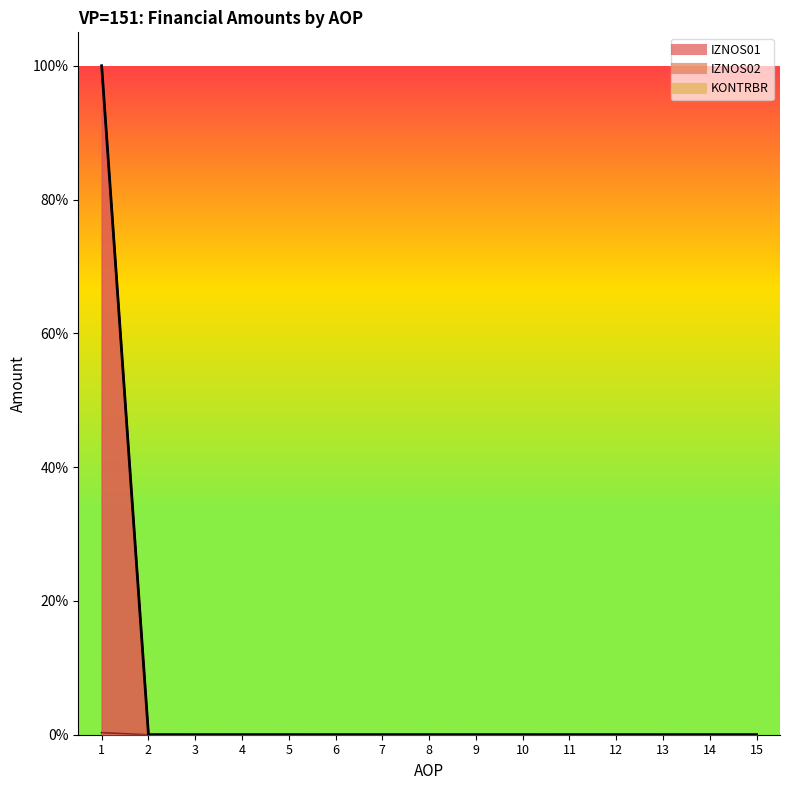

Does the chart have visible grid lines?

No